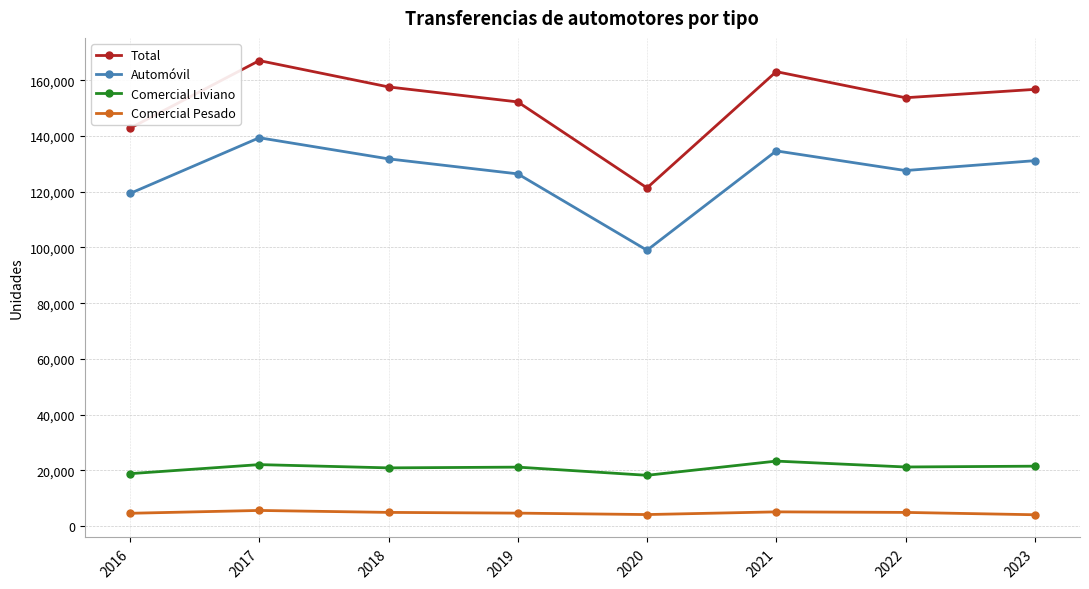

At which category is the sum across all series the highest?

2017